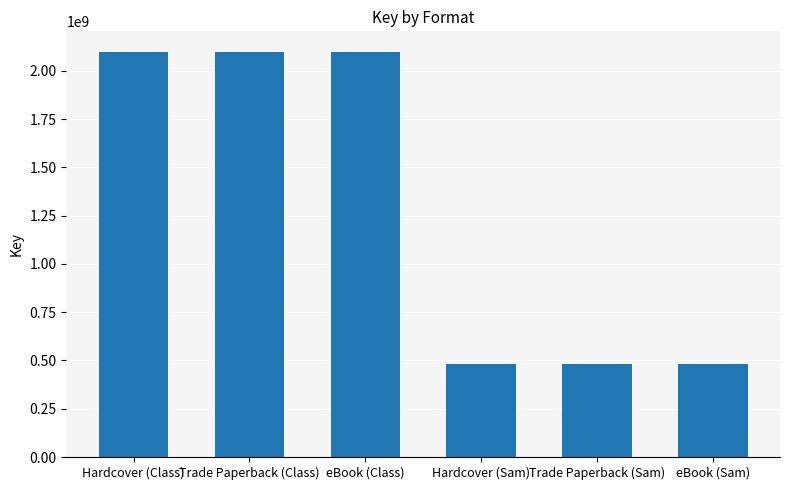

Reading left to right, what are all the values shown in this chart?

2099323664	2099323664	2099323664	483162992	483162992	483162992